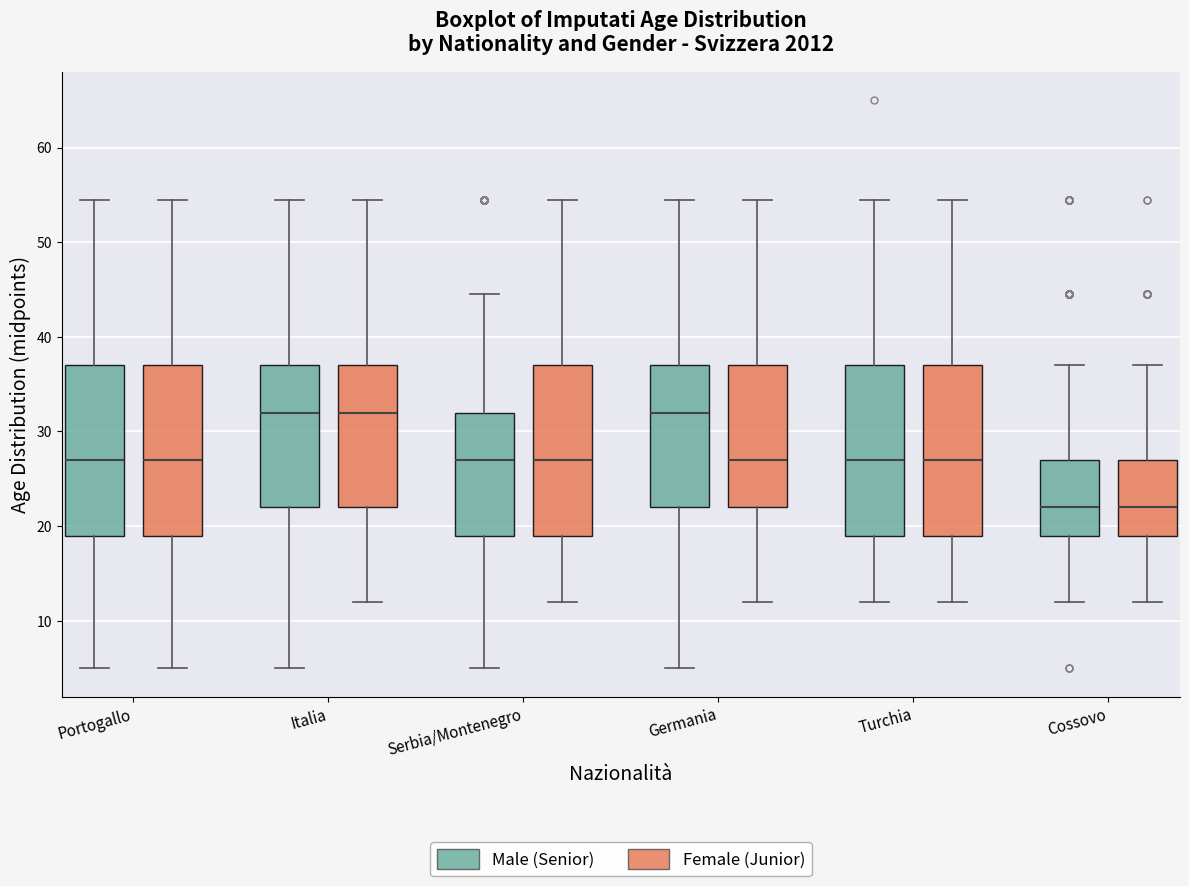

Reading left to right, transcribe this box plot: for each box, give where its median line is, the range the box spans, and where its two whiskers end, as read against the y-axis. The values are not printed on the chart, so give them approximately, as read against the axis.

Portogallo (Male (Senior)): median 27, box 19 to 37, whiskers 5 to 55
Portogallo (Female (Junior)): median 27, box 19 to 37, whiskers 5 to 55
Italia (Male (Senior)): median 32, box 22 to 37, whiskers 5 to 55
Italia (Female (Junior)): median 32, box 22 to 37, whiskers 12 to 55
Serbia/Montenegro (Male (Senior)): median 27, box 19 to 32, whiskers 5 to 45
Serbia/Montenegro (Female (Junior)): median 27, box 19 to 37, whiskers 12 to 55
Germania (Male (Senior)): median 32, box 22 to 37, whiskers 5 to 55
Germania (Female (Junior)): median 27, box 22 to 37, whiskers 12 to 55
Turchia (Male (Senior)): median 27, box 19 to 37, whiskers 12 to 55
Turchia (Female (Junior)): median 27, box 19 to 37, whiskers 12 to 55
Cossovo (Male (Senior)): median 22, box 19 to 27, whiskers 12 to 37
Cossovo (Female (Junior)): median 22, box 19 to 27, whiskers 12 to 37